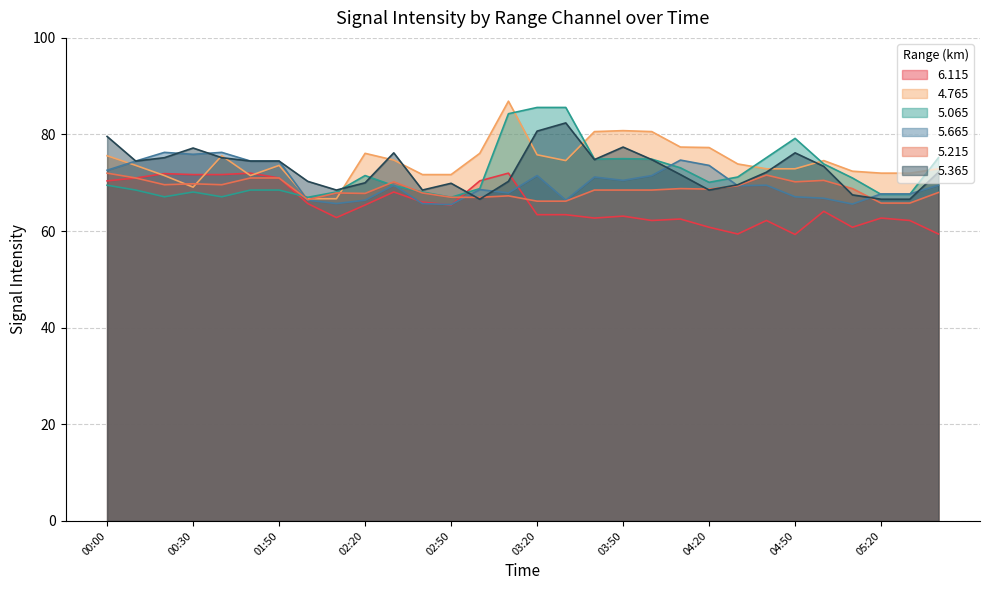

In 5.665, how many points are higher than both neighbors (excluding endpoints)?

8